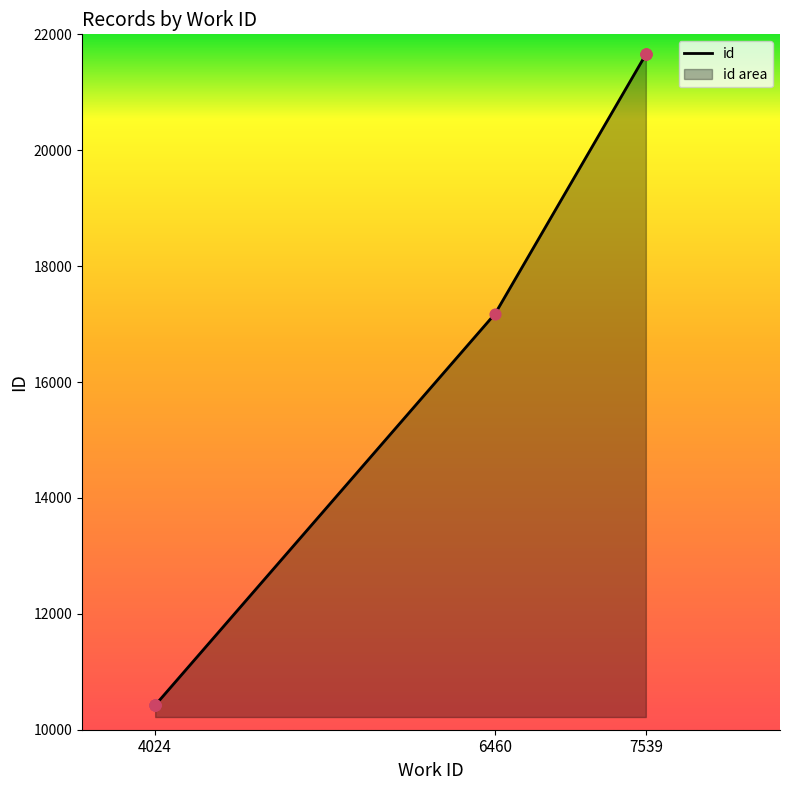

Approximately how many times larger is the value at 6460 compared to 7539?

0.8